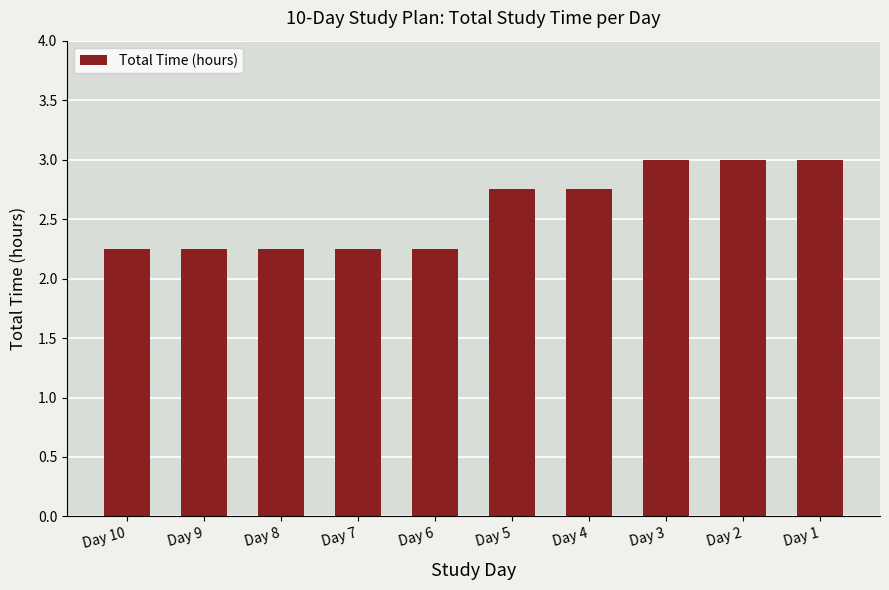

The value at Day 4 is 4.7. True or false?

False